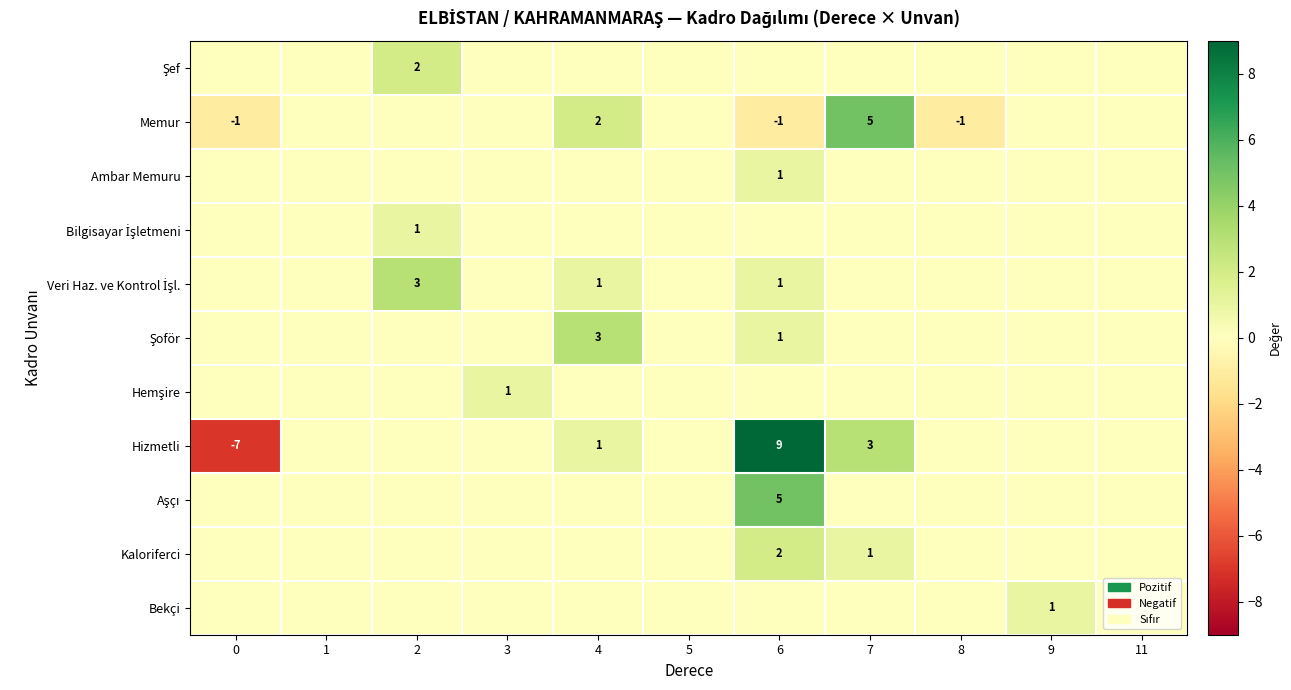

Rank the series at 4 from lowest to highest value.

Şef, Ambar Memuru, Bilgisayar İşletmeni, Hemşire, Aşçı, Kaloriferci, Bekçi, Veri Haz. ve Kontrol İşl., Hizmetli, Memur, Şoför